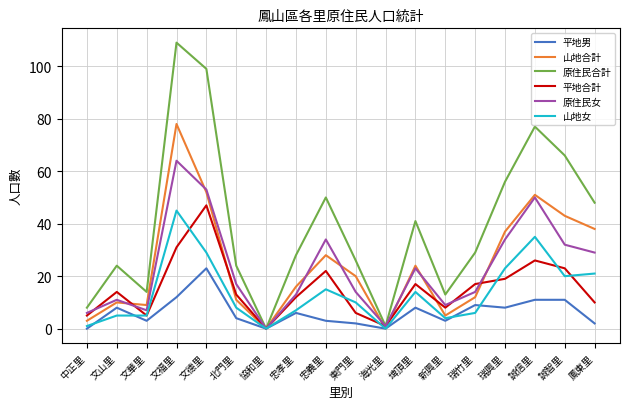

Reading left to right, transcribe all the data shown in this chart.

平地男: 中正里=0	文山里=8	文華里=3	文福里=12	文德里=23	北門里=4	協和里=0	忠孝里=6	忠義里=3	東門里=2	海光里=0	埤頂里=8	新興里=3	瑞竹里=9	瑞興里=8	誠信里=11	誠智里=11	鳳東里=2
山地合計: 中正里=3	文山里=10	文華里=9	文福里=78	文德里=52	北門里=11	協和里=0	忠孝里=16	忠義里=28	東門里=20	海光里=0	埤頂里=24	新興里=5	瑞竹里=12	瑞興里=37	誠信里=51	誠智里=43	鳳東里=38
原住民合計: 中正里=8	文山里=24	文華里=14	文福里=109	文德里=99	北門里=24	協和里=0	忠孝里=28	忠義里=50	東門里=26	海光里=1	埤頂里=41	新興里=13	瑞竹里=29	瑞興里=56	誠信里=77	誠智里=66	鳳東里=48
平地合計: 中正里=5	文山里=14	文華里=5	文福里=31	文德里=47	北門里=13	協和里=0	忠孝里=12	忠義里=22	東門里=6	海光里=1	埤頂里=17	新興里=8	瑞竹里=17	瑞興里=19	誠信里=26	誠智里=23	鳳東里=10
原住民女: 中正里=6	文山里=11	文華里=7	文福里=64	文德里=53	北門里=17	協和里=0	忠孝里=13	忠義里=34	東門里=14	海光里=1	埤頂里=23	新興里=9	瑞竹里=14	瑞興里=34	誠信里=50	誠智里=32	鳳東里=29
山地女: 中正里=1	文山里=5	文華里=5	文福里=45	文德里=29	北門里=8	協和里=0	忠孝里=7	忠義里=15	東門里=10	海光里=0	埤頂里=14	新興里=4	瑞竹里=6	瑞興里=23	誠信里=35	誠智里=20	鳳東里=21